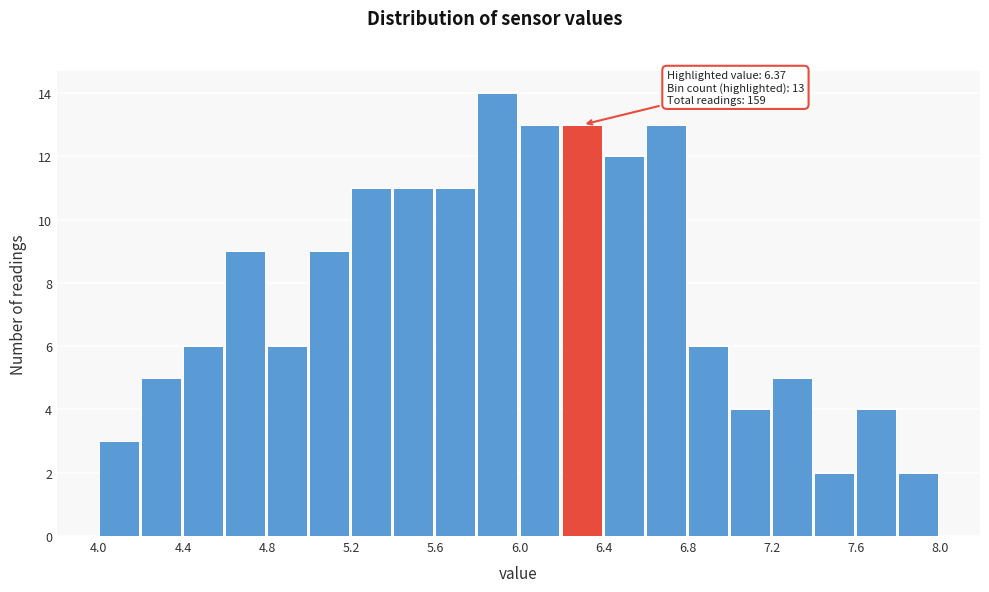

Over which range of the x-axis is the bar tallest?

5.8 to 6.0